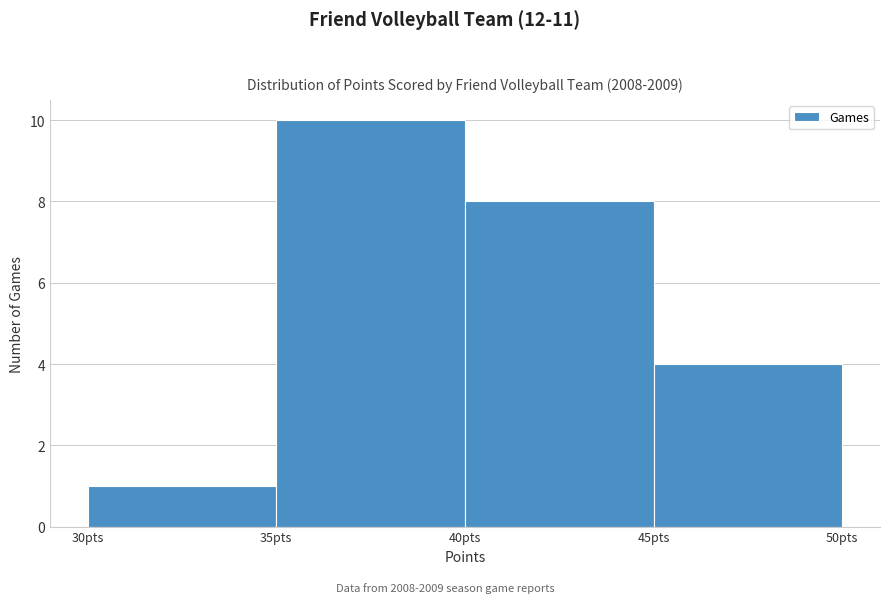

Reading left to right, transcribe this chart: for each bar, give the range it covers on the x-axis and its height. The values are not printed on the chart, so give them approximately, as read against the axis.

30 to 35: 1
35 to 40: 10
40 to 45: 8
45 to 50: 4